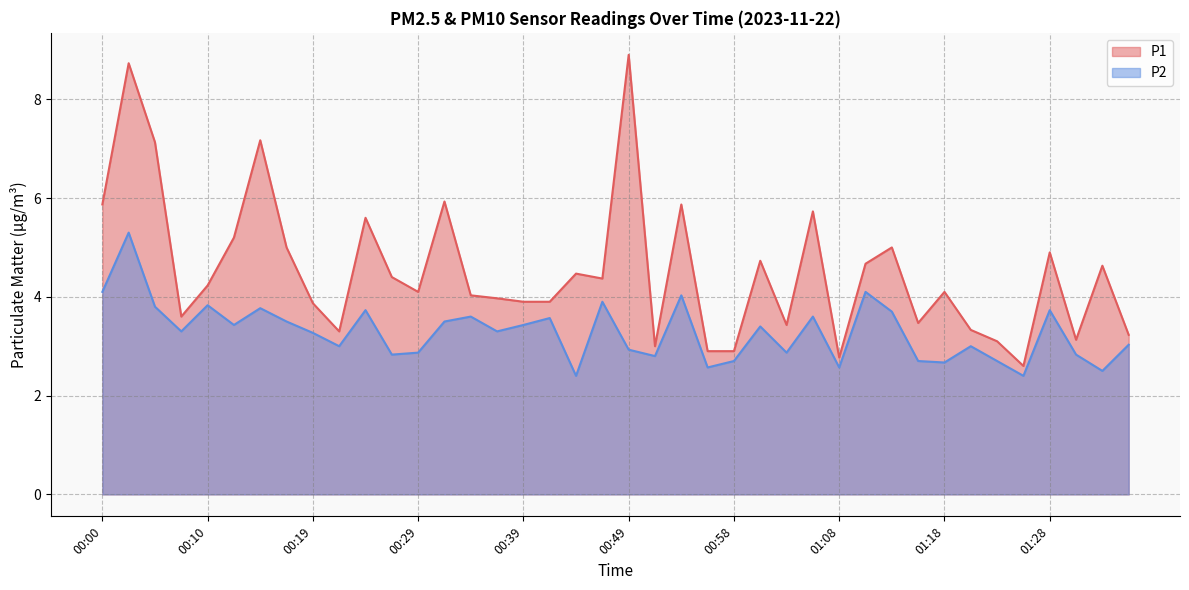

What is the sum of all P2 values?

131.3